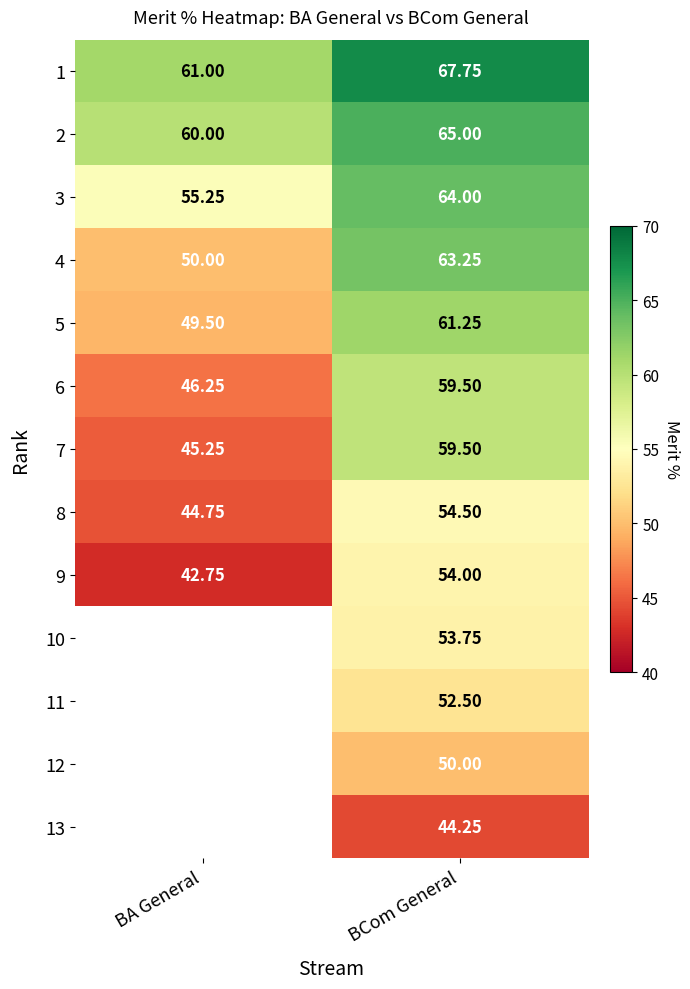

Is the value of 4 at BA General greater than the value of 9 at BA General?

Yes